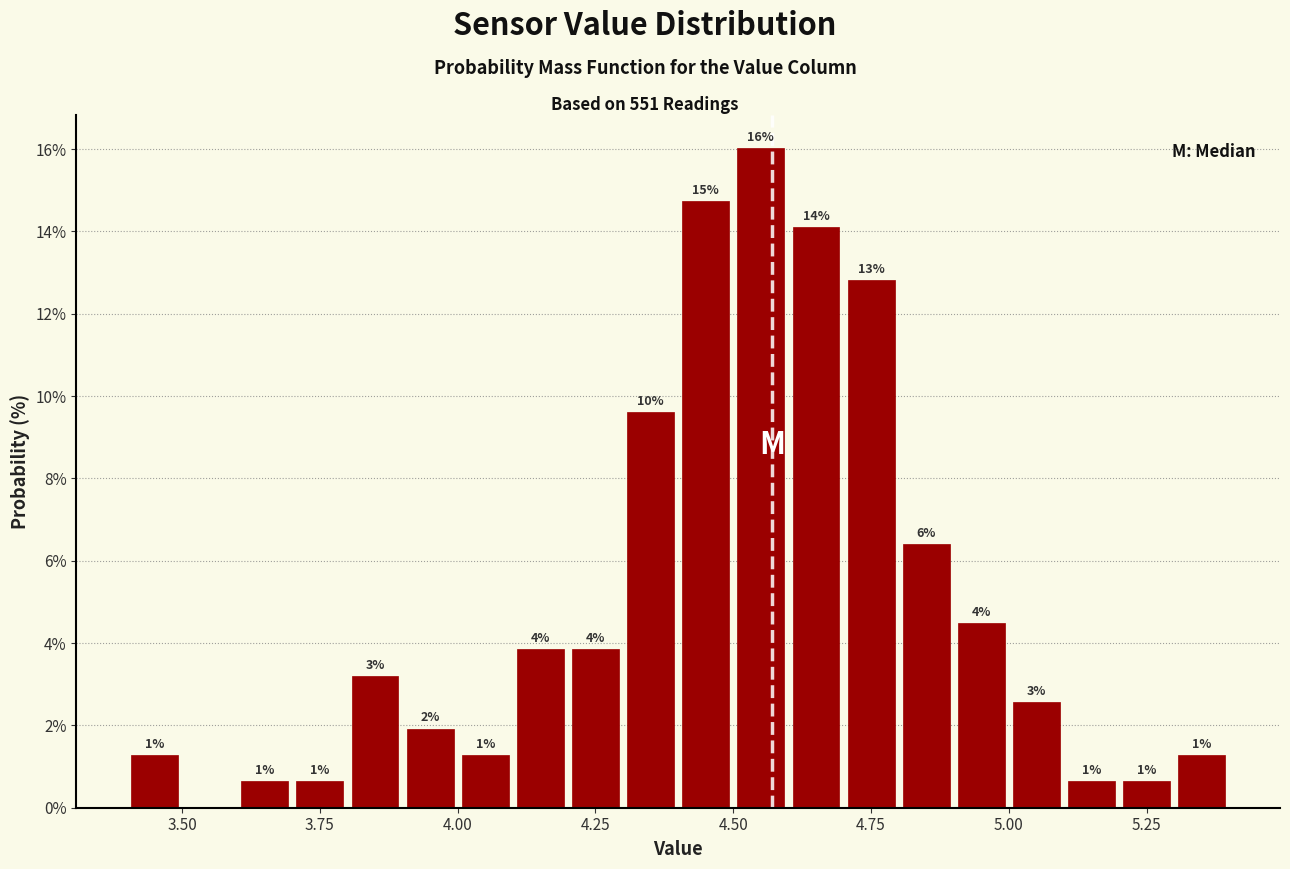

Read against the x-axis, roughly where is the centre of the tallest bar?

4.55